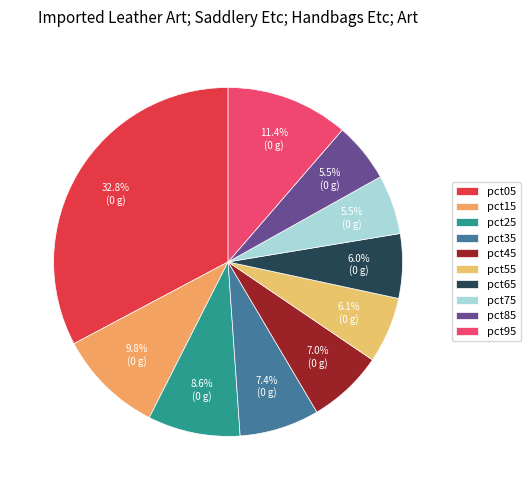

True or false: pct95 accounts for 11% of the total.

True